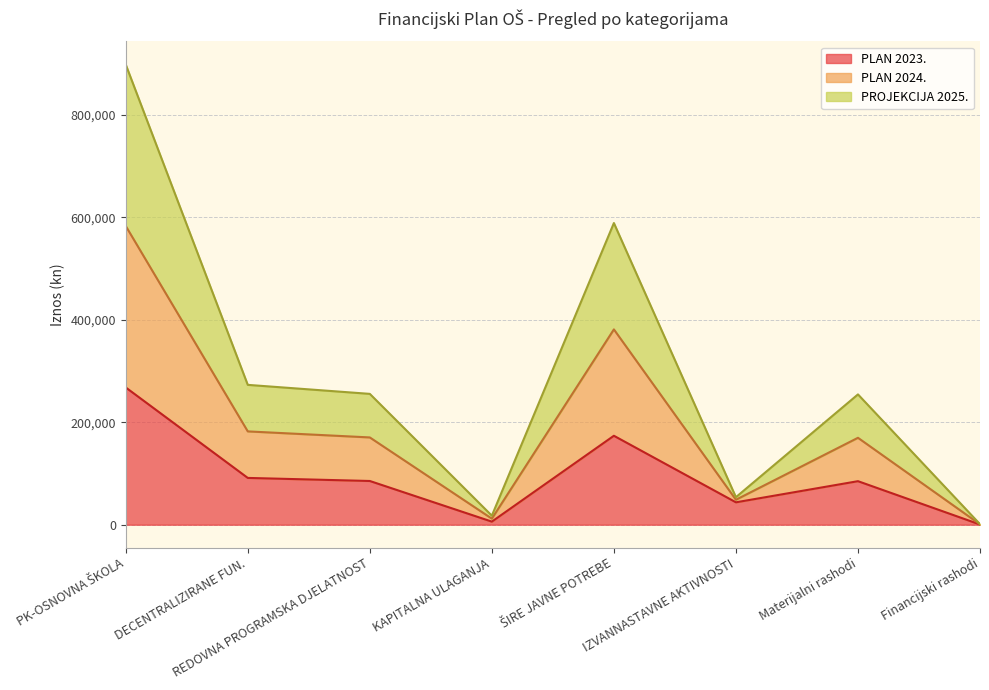

At which label does PLAN 2023. reach its minimum?

Financijski rashodi